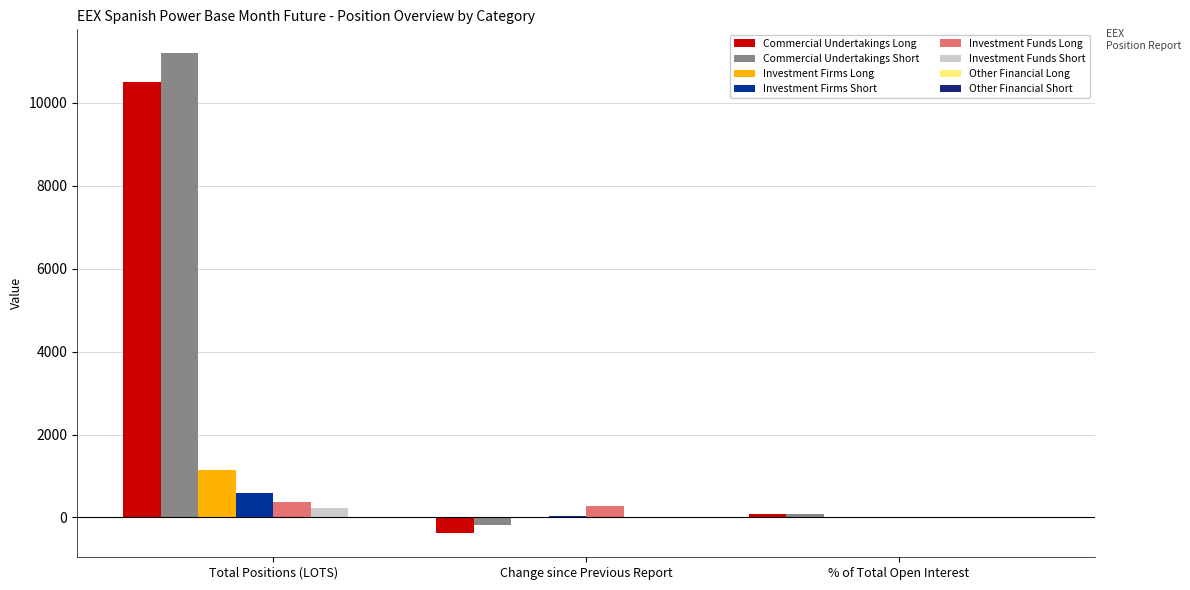

Is the value of Commercial Undertakings Long at Change since Previous Report greater than the value of Investment Firms Short at % of Total Open Interest?

No